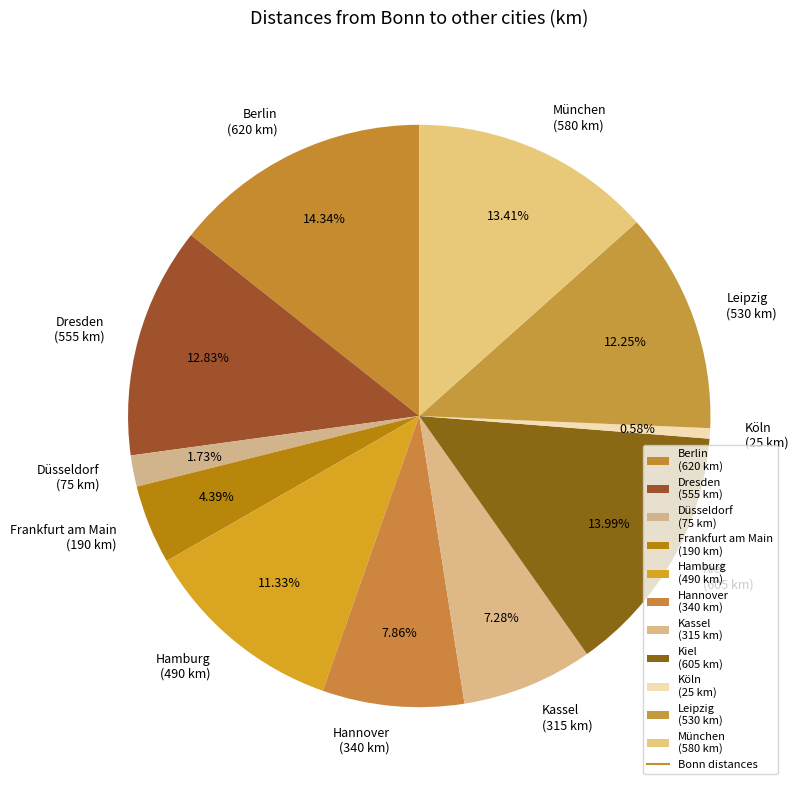

How many slices are in this pie chart?

11